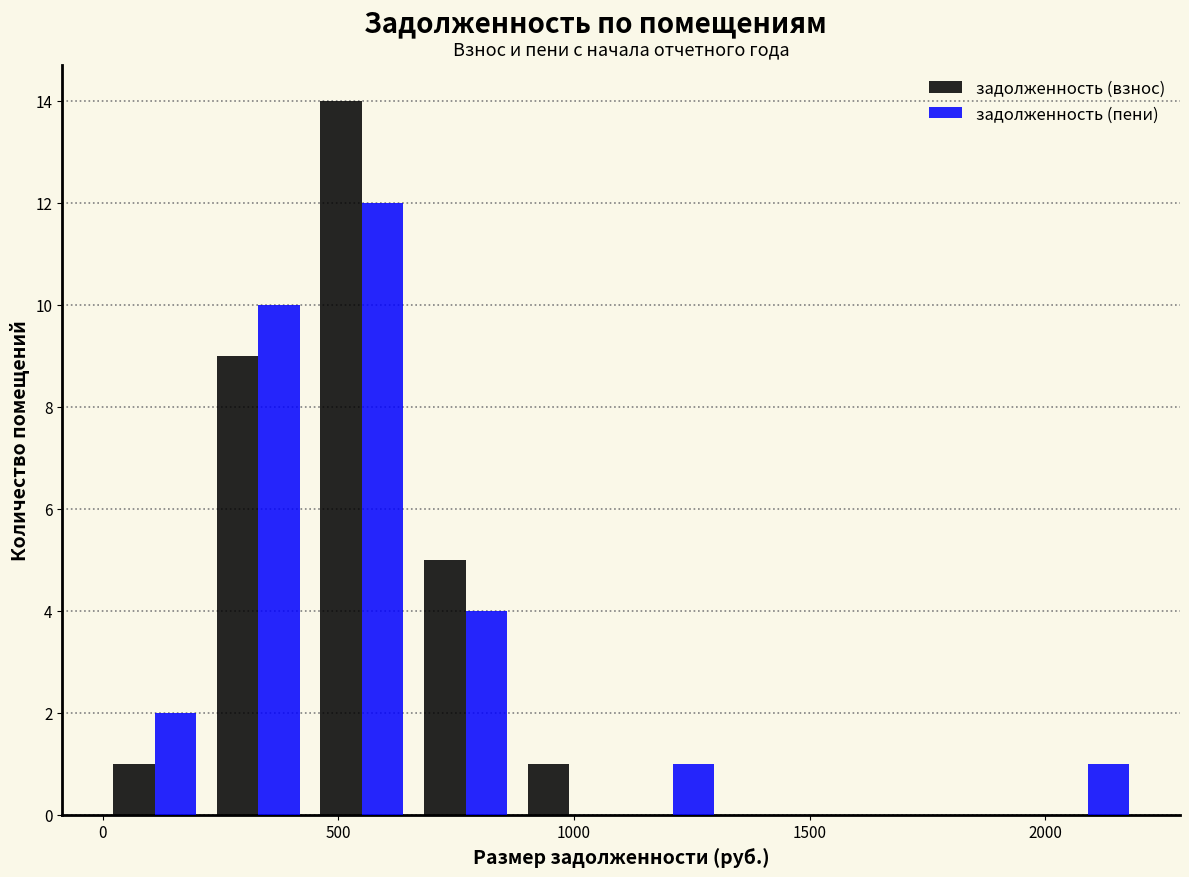

What is the height of the задолженность (пени) bar covering 660 to 880 on the x-axis? Neither the bar edges nor the heights are printed on the chart, so give them approximately, as read against the axes.

4